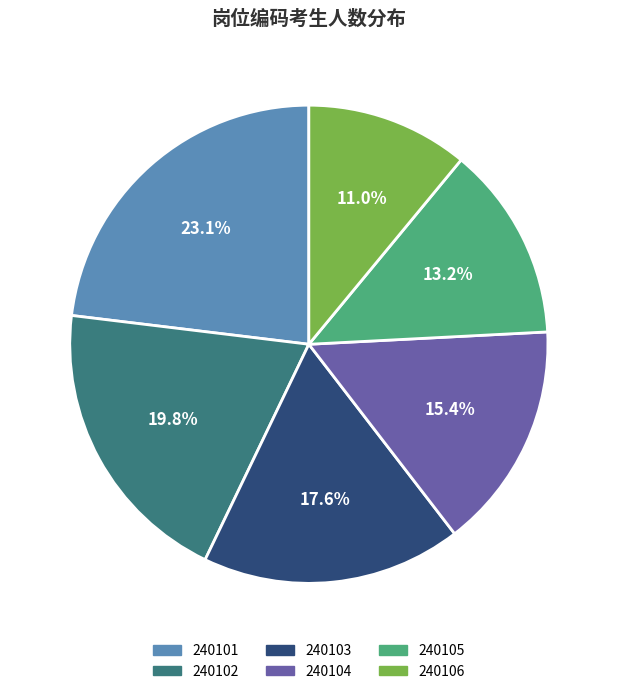

Between 240103 and 240102, which is larger?

240102